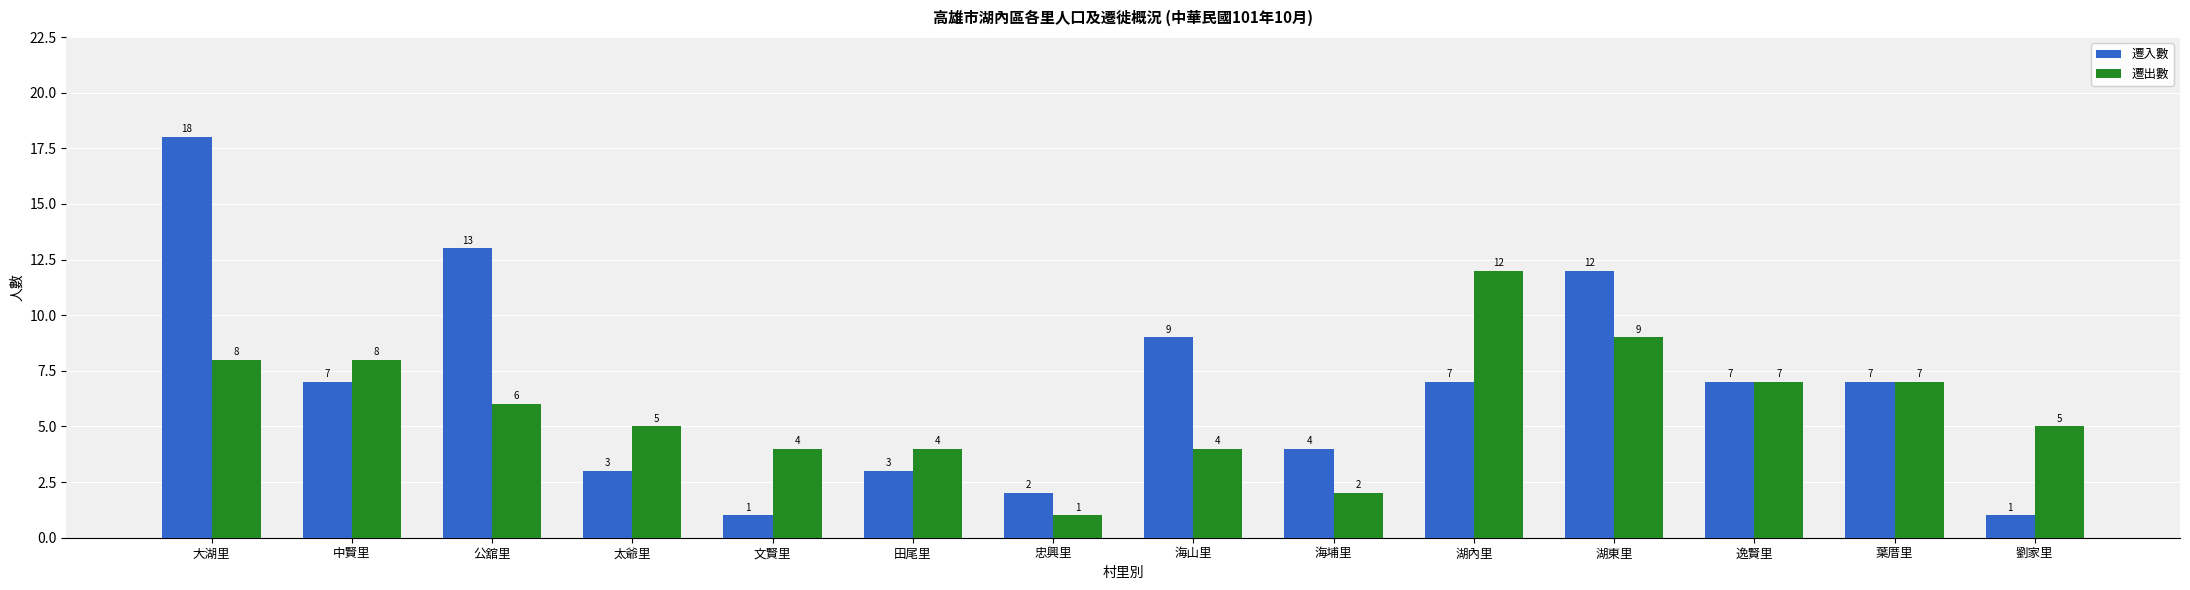

What is the total value across all series at 湖內里?

19